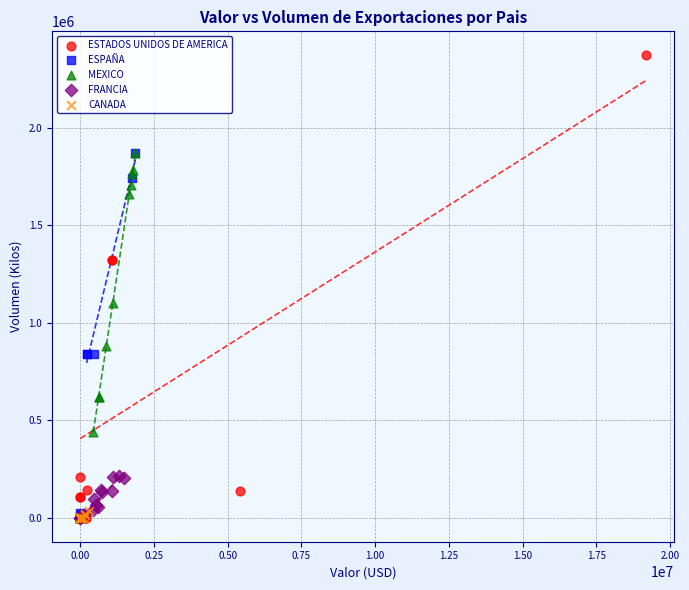

Which series contains the highest Y value?

ESTADOS UNIDOS DE AMERICA